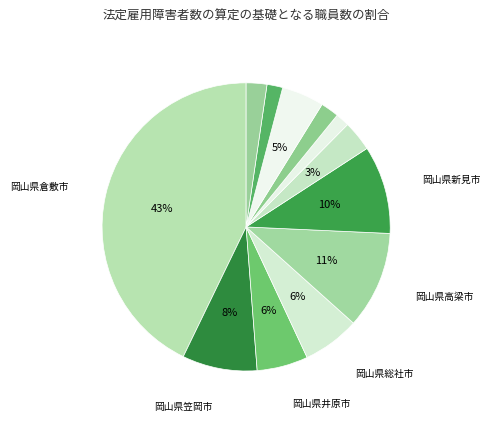

Rank the categories by value from lowest to highest.

岡山県早島町, 倉敷市水道局, 岡山県里庄町, 井原市民病院, 岡山県浅口市, 岡山県矢掛町, 岡山県井原市, 岡山県総社市, 岡山県笠岡市, 岡山県新見市, 岡山県高梁市, 岡山県倉敷市